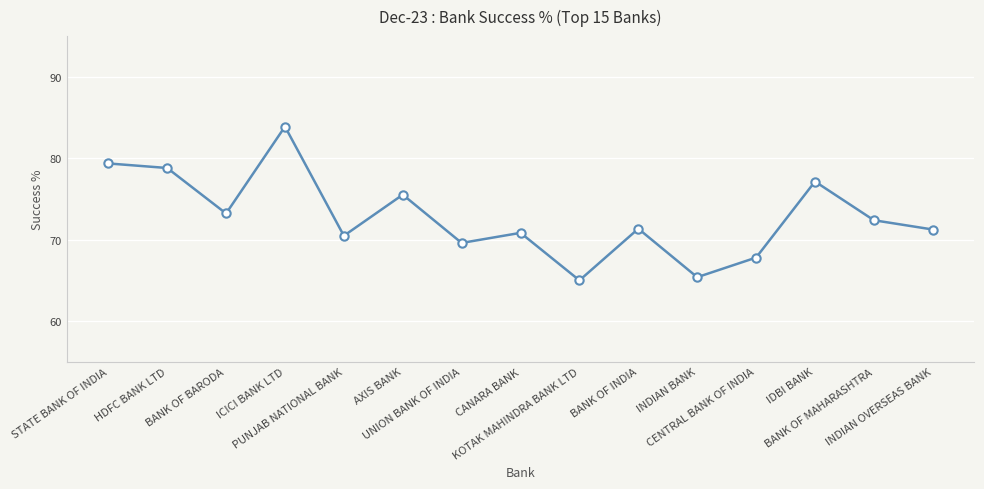

The value at BANK OF MAHARASHTRA is 72.4. True or false?

True